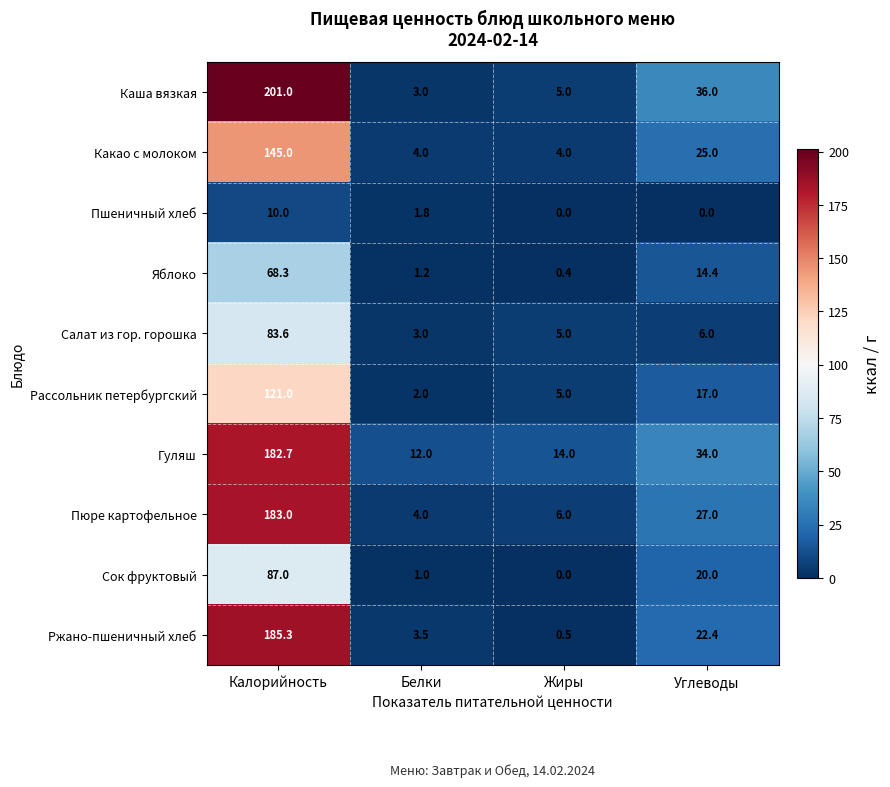

Which series has the largest total across all categories?

Каша вязкая